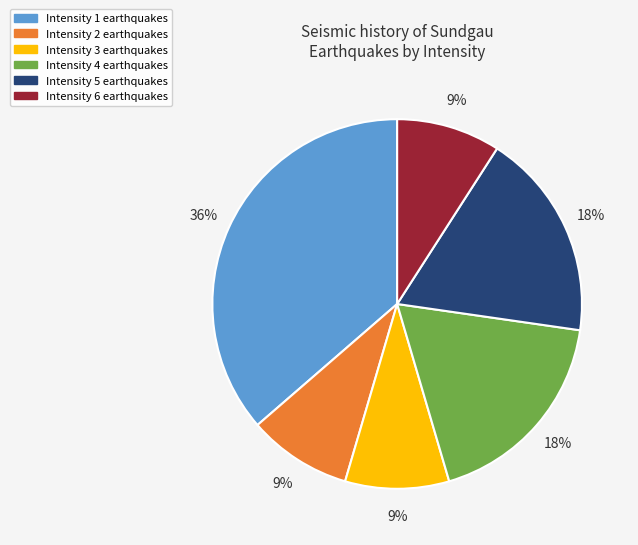

To the nearest percent, what is the difference between the largest and smallest slice percentages?

27%